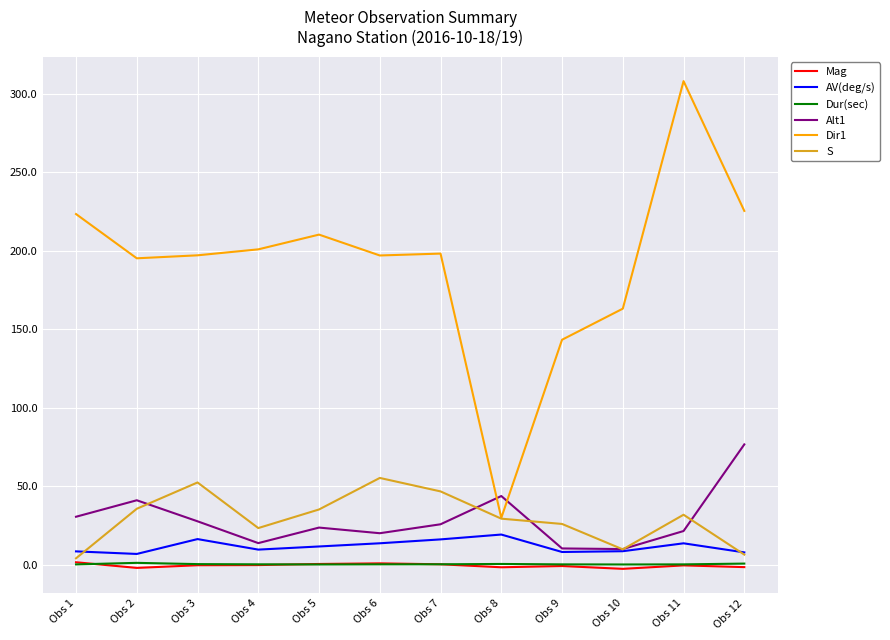

True or false: Alt1 and Mag intersect in this chart.

False